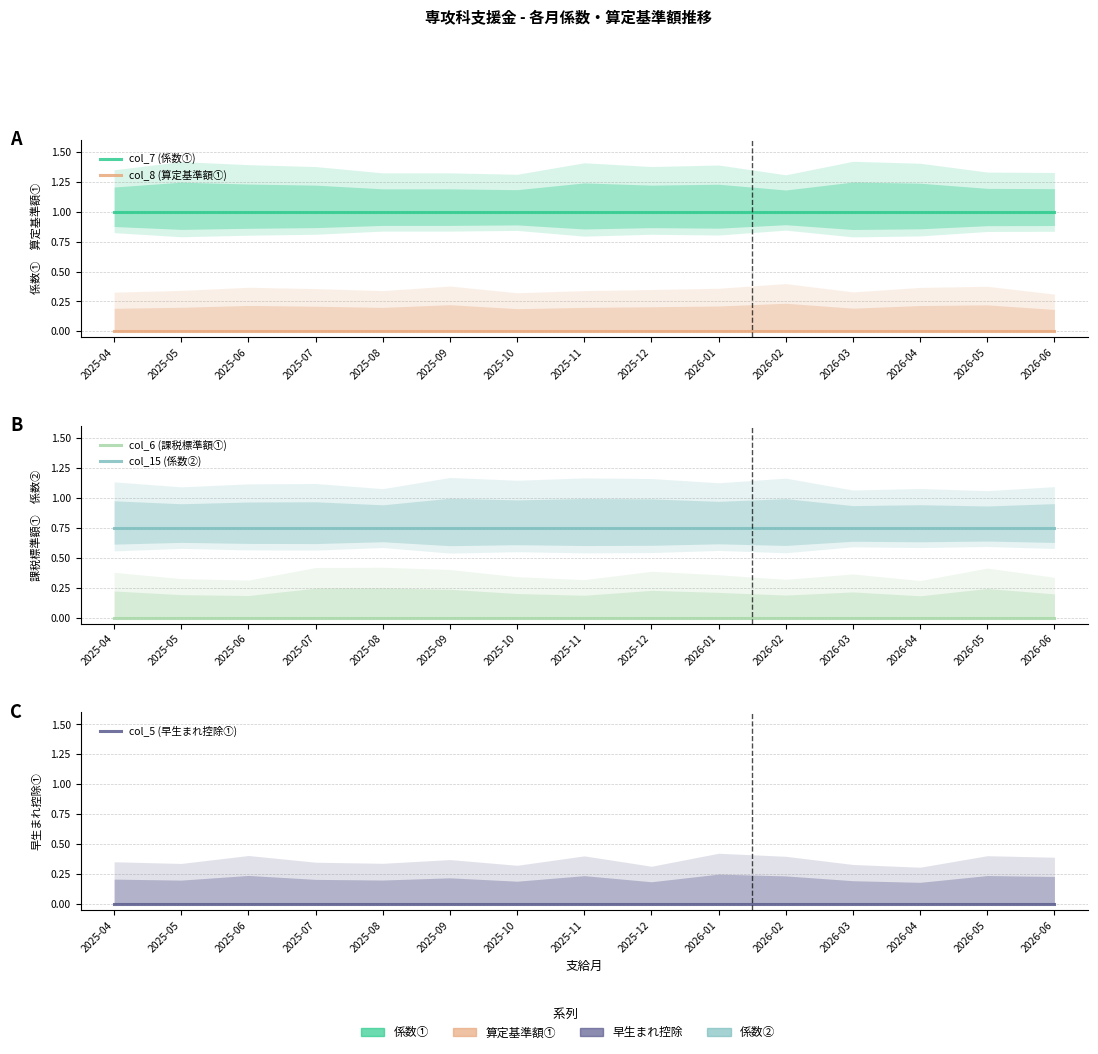

What is the difference between the highest and lowest values at 2025-06?

1.0